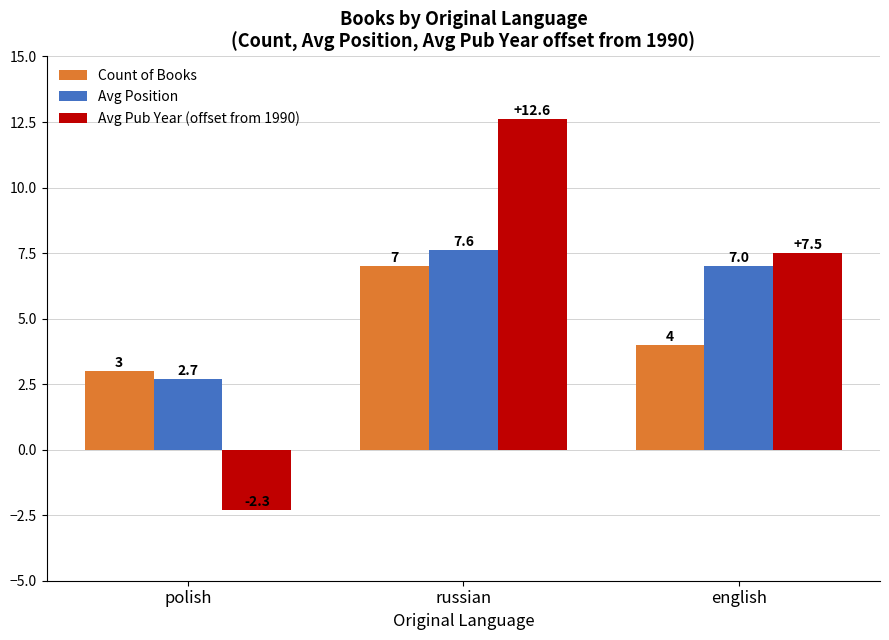

What is the sum of all Avg Pub Year (offset from 1990) values?

17.8